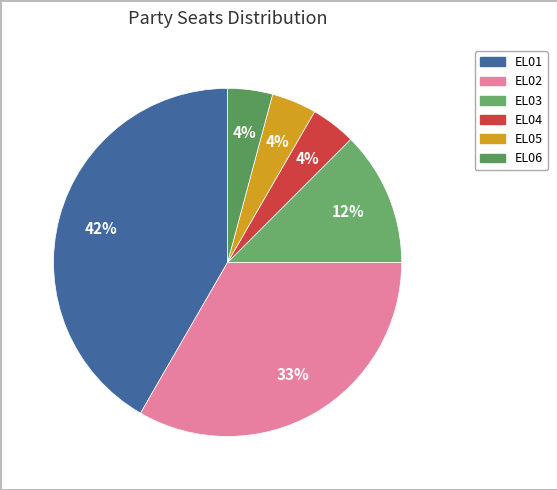

Is there a majority slice in this chart?

No